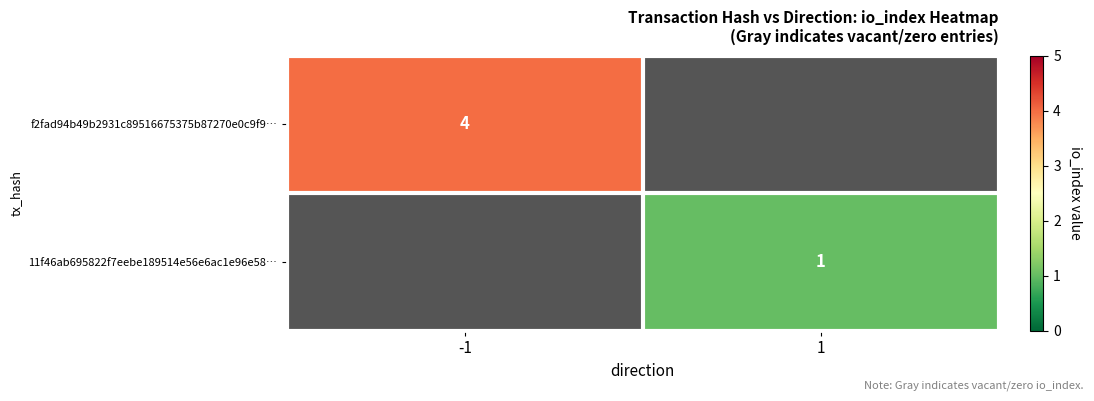

Is the value of f2fad94b49b2931c89516675375b87270e0c9f9… at -1 greater than the value of 11f46ab695822f7eebe189514e56e6ac1e96e58… at 1?

Yes